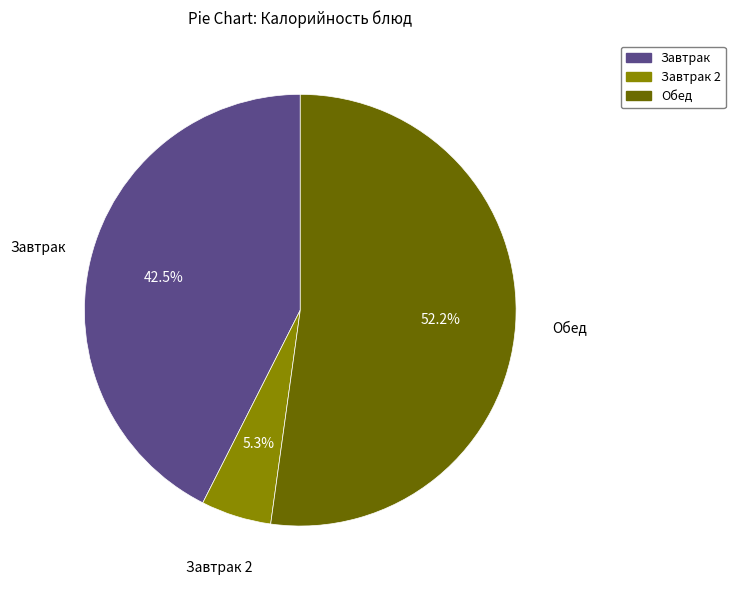

Is there a majority slice in this chart?

Yes